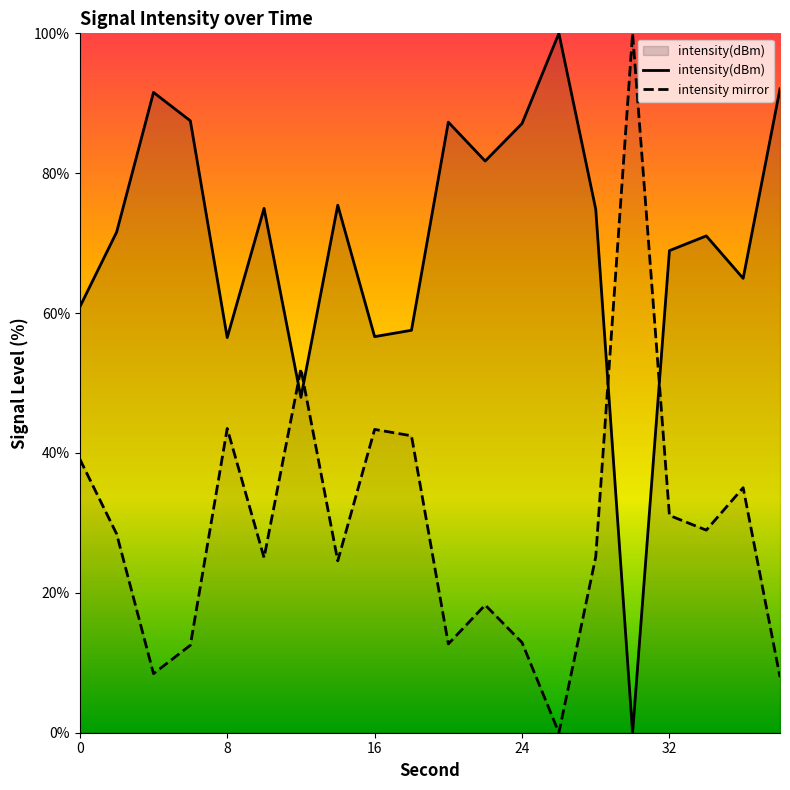

Reading left to right, what are all the values shown in this chart?

0=60.9	2=71.6	4=91.6	6=87.5	8=56.5	10=75.0	12=47.9	14=75.4	16=56.6	18=57.5	20=87.3	22=81.7	24=87.1	26=100.0	28=74.9	30=0.0	32=68.9	34=71.0	36=65.0	38=92.1